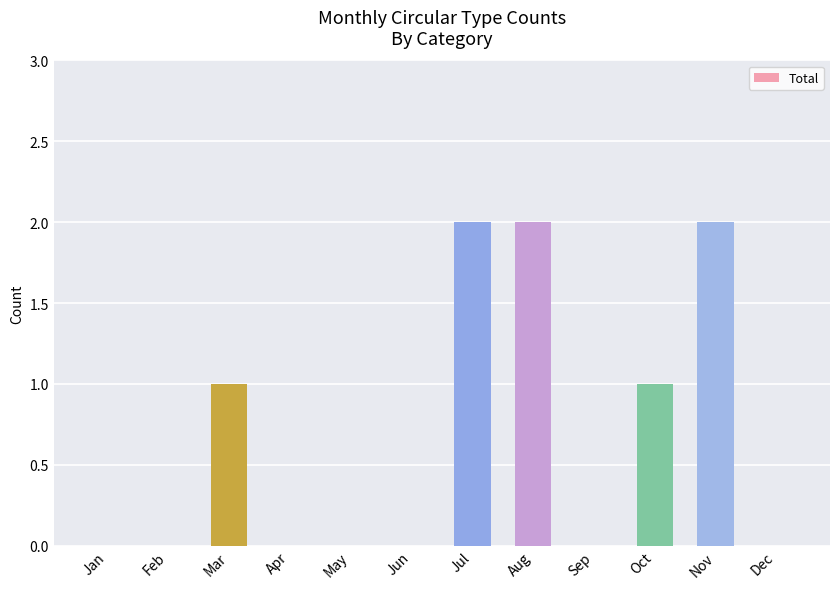

What is the sum of all values?

8